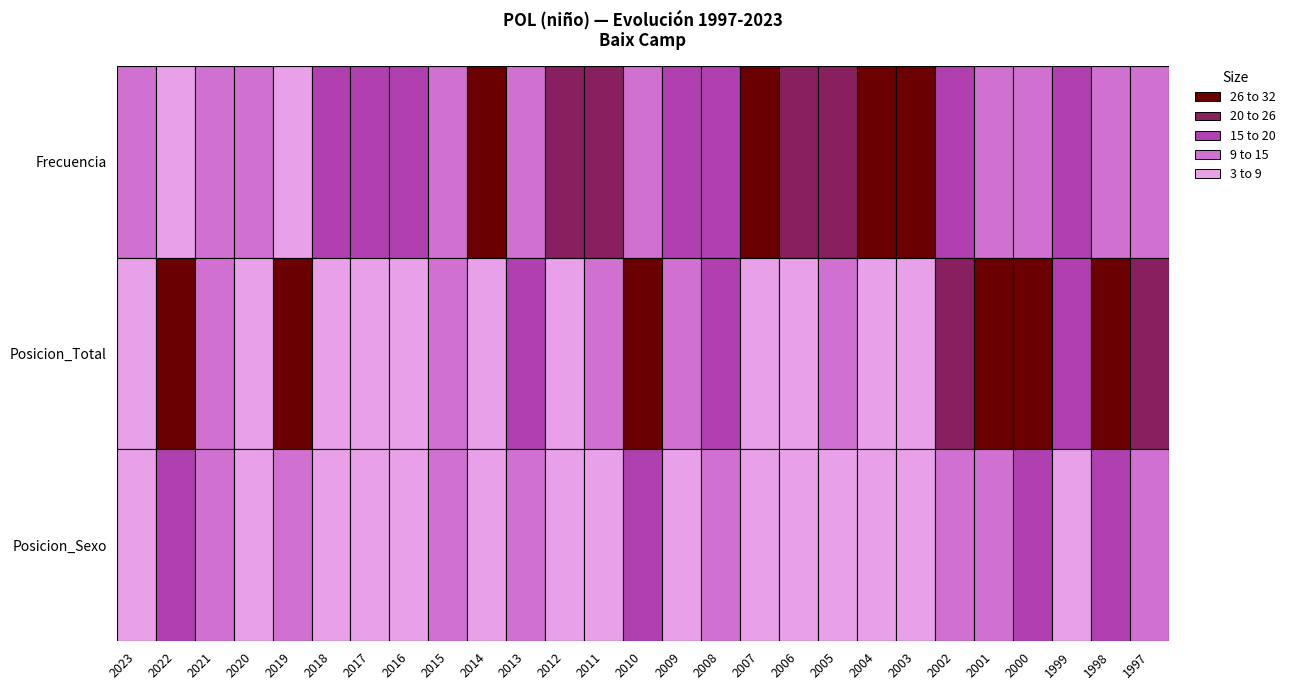

Where does the Posicion_Total series first go above 11?

2022